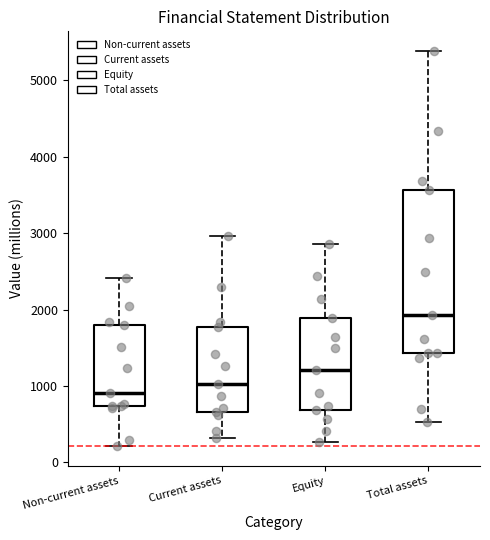

Where is the upper edge of the box for Equity on the y-axis? The values are not printed on the chart, so give them approximately, as read against the axis.

1900